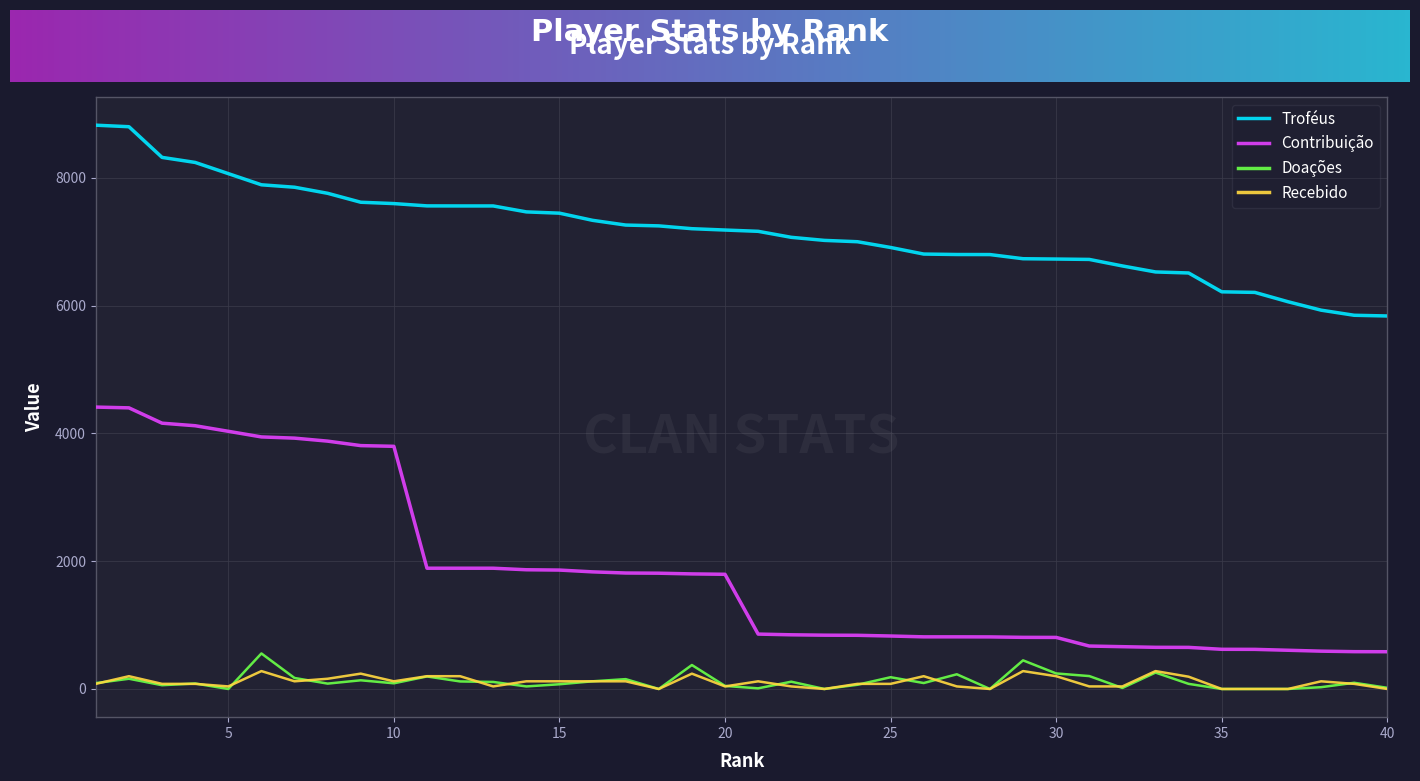

How many values in the Troféus series are below 7183?

20